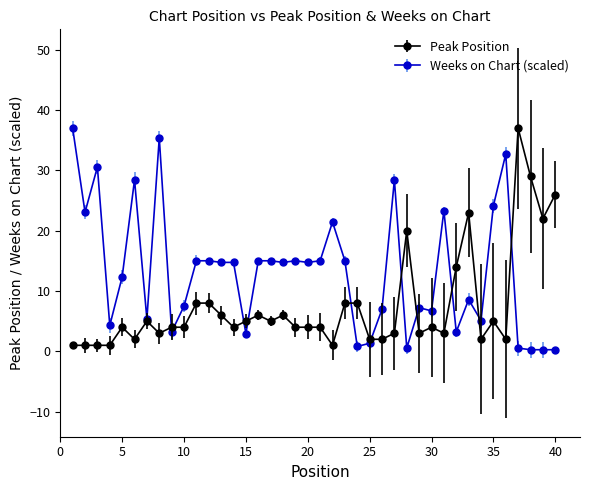

What is the highest value of the Weeks on Chart (scaled) series?

37.0